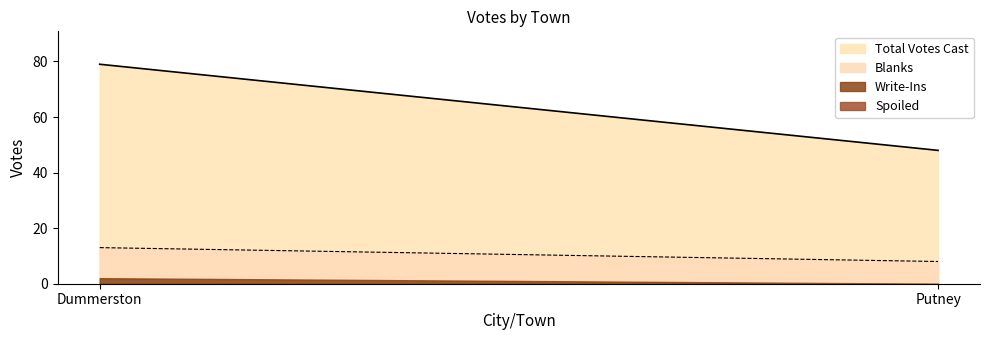

The value of Blanks at Putney is 8. True or false?

True